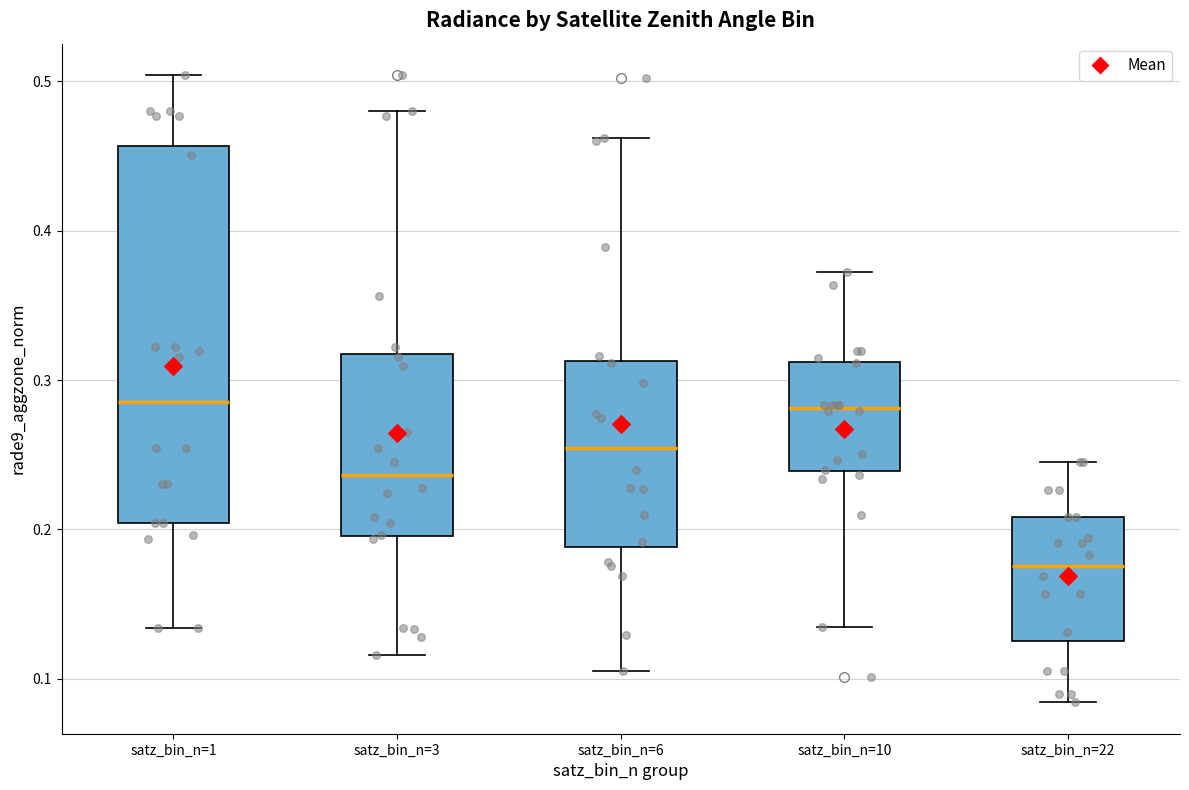

Comparing the boxes themselves (not the whiskers), which one is the tallest?

satz_bin_n=1